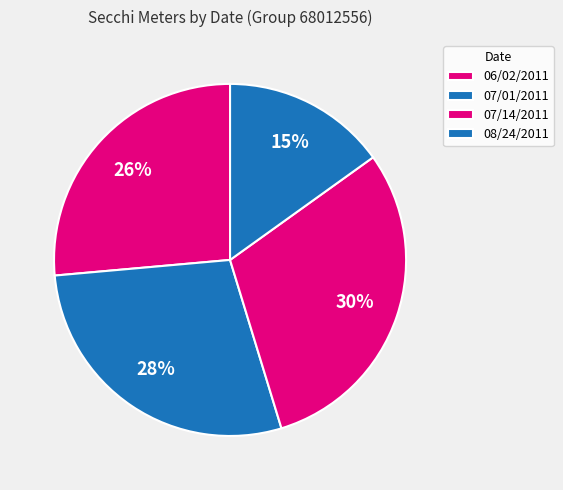

Is 06/02/2011 the majority of the pie?

No